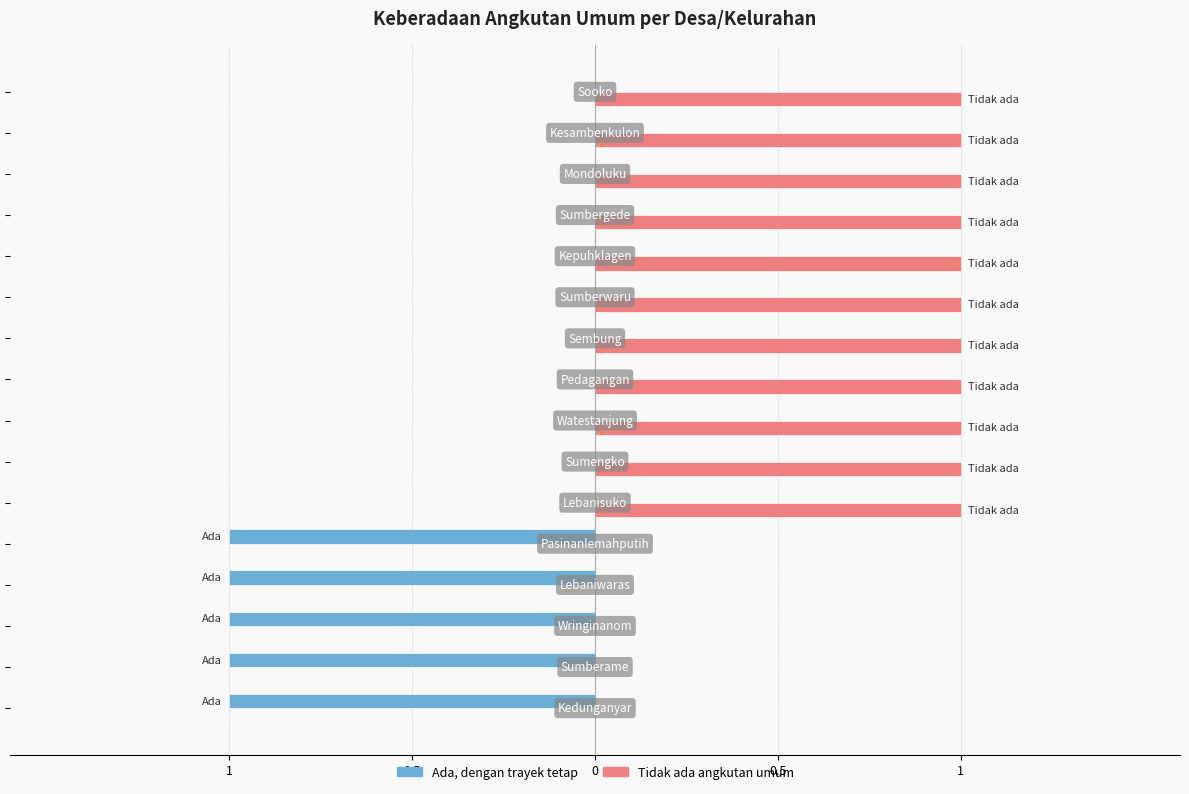

What are all the series names shown in the legend?

Ada, dengan trayek tetap, Tidak ada angkutan umum